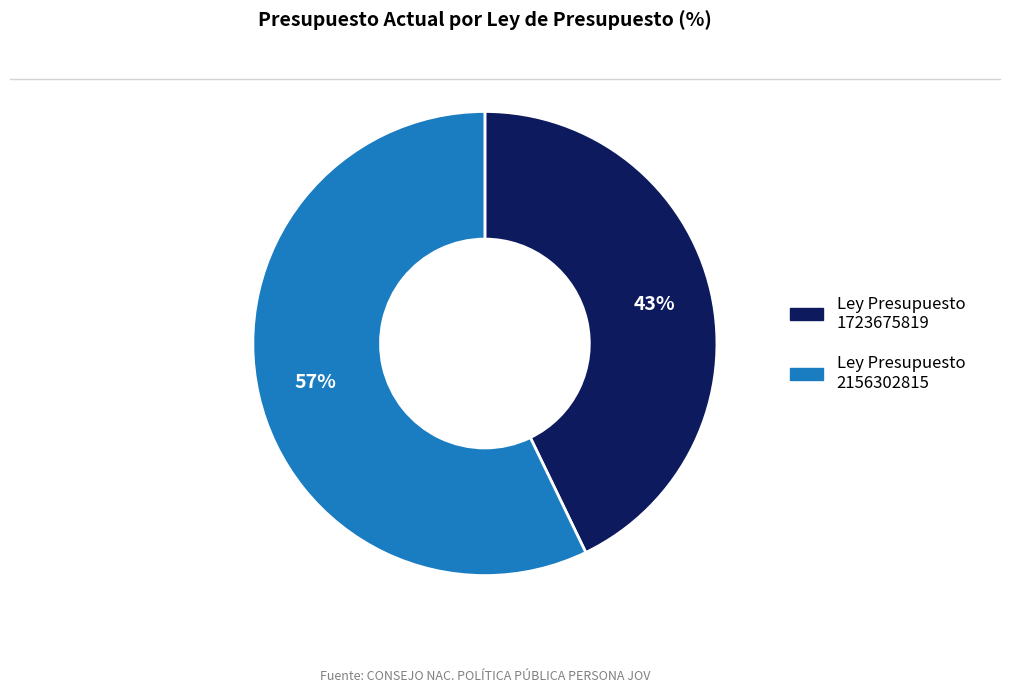

Which category accounts for the majority?

Ley Presupuesto 2156302815